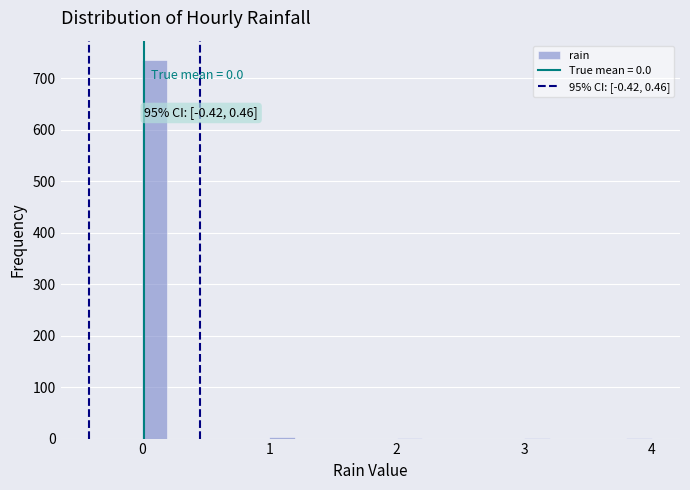

Around what value on the x-axis is the tallest bar? Give the approximate position of its centre, as read against the axis.

0.1